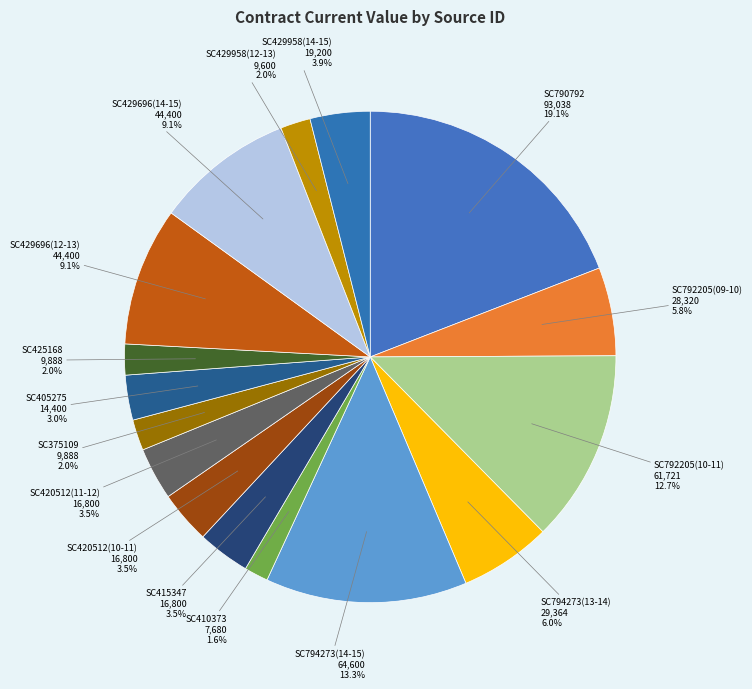

To the nearest percent, what is the average slice percentage?

6%